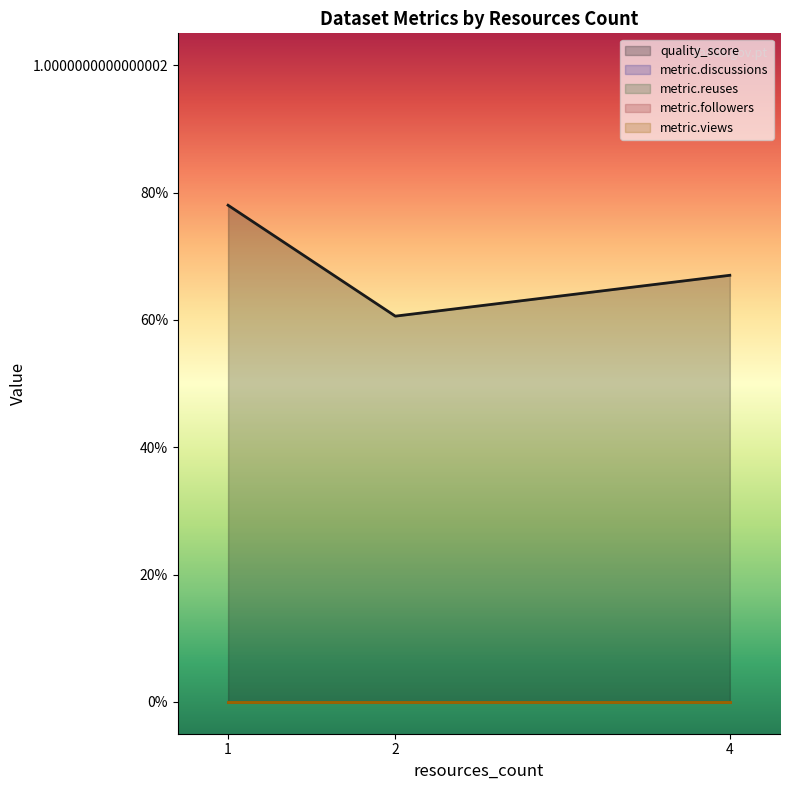

Between 1 and 1, which series saw the biggest shift?

quality_score